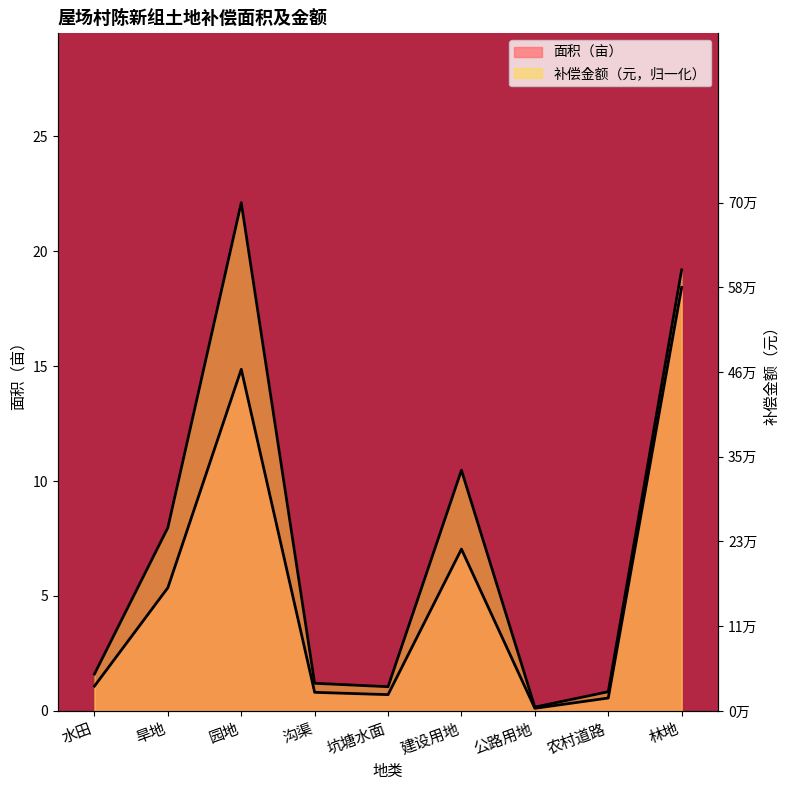

At which category does 面积（亩） reach its first local valley?

坑塘水面